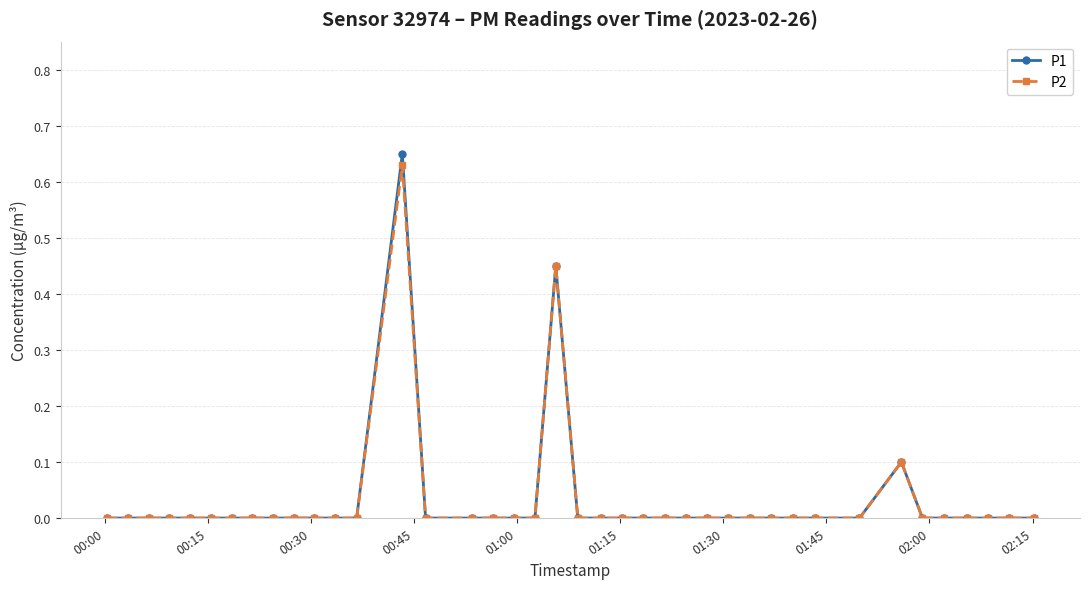

Count the number of data series in this chart.

2